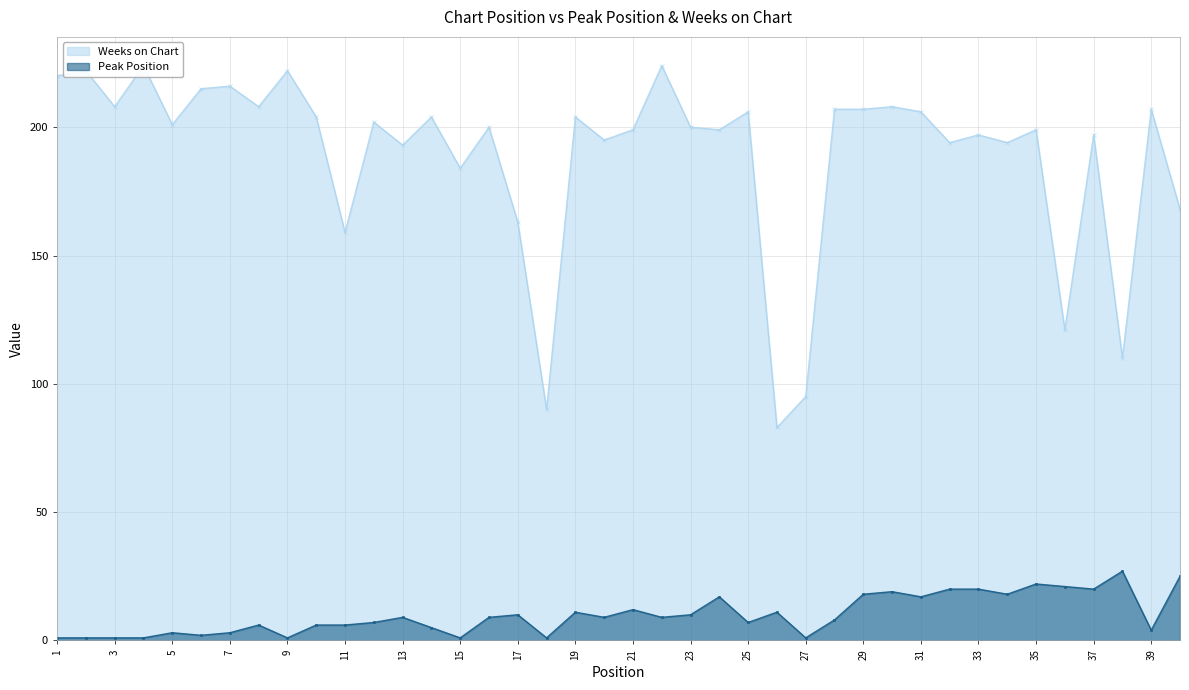

Between 14 and 23, which series saw the biggest shift?

Peak Position